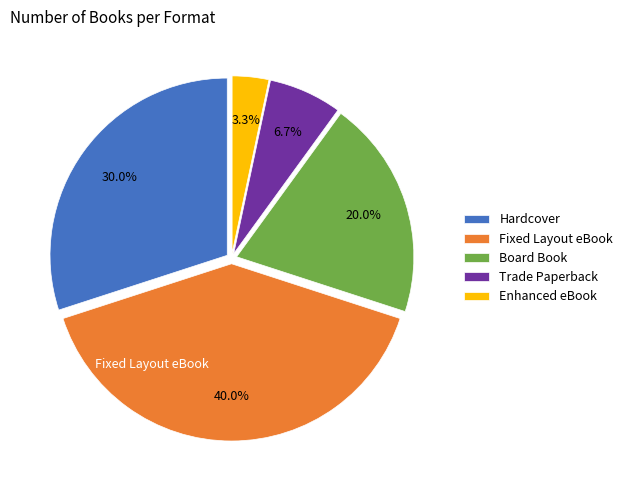

To the nearest percent, what is the difference between the largest and smallest slice percentages?

37%